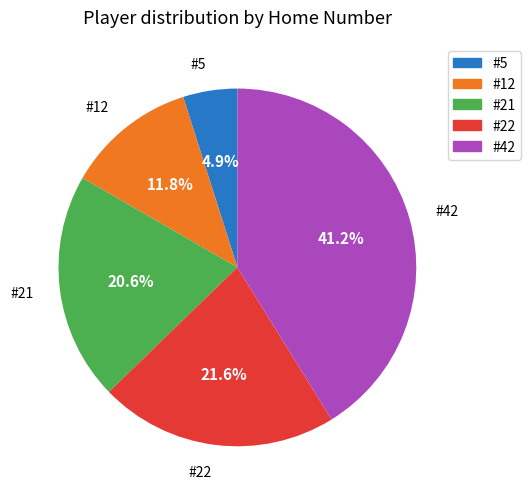

Is #42 the majority of the pie?

No